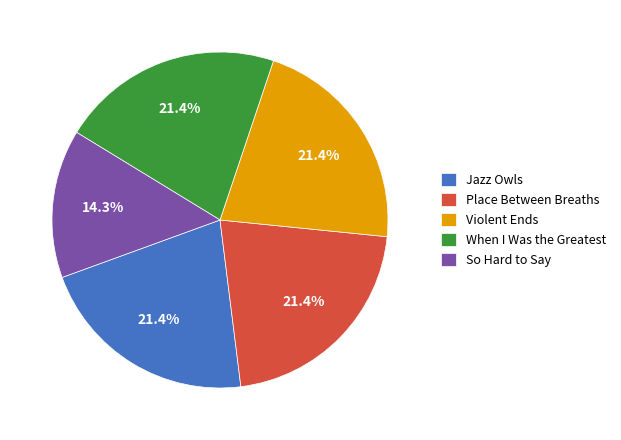

Which slice is the smallest?

So Hard to Say